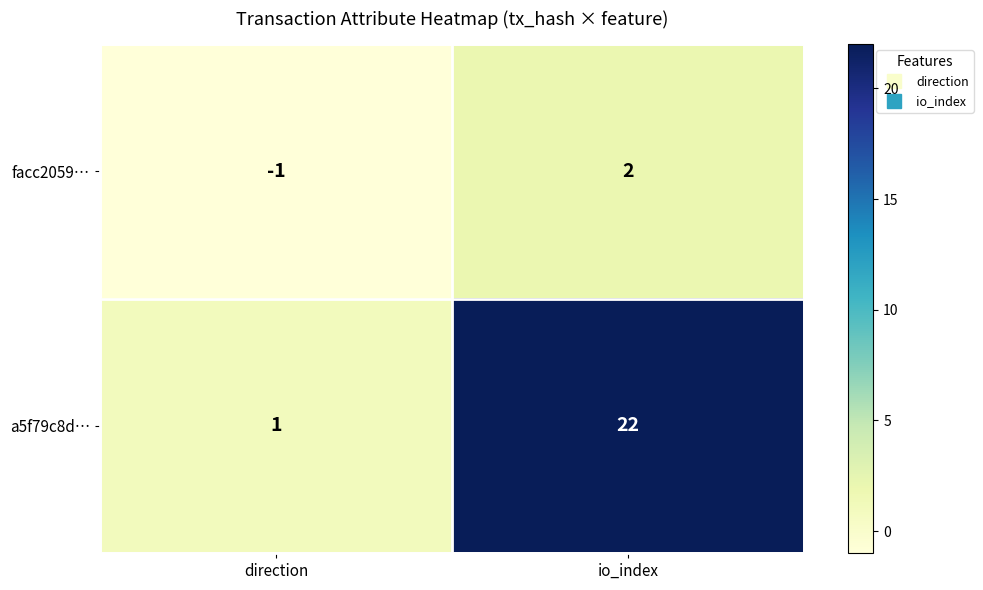

What is the difference between the a5f79c8d… values at direction and io_index?

21